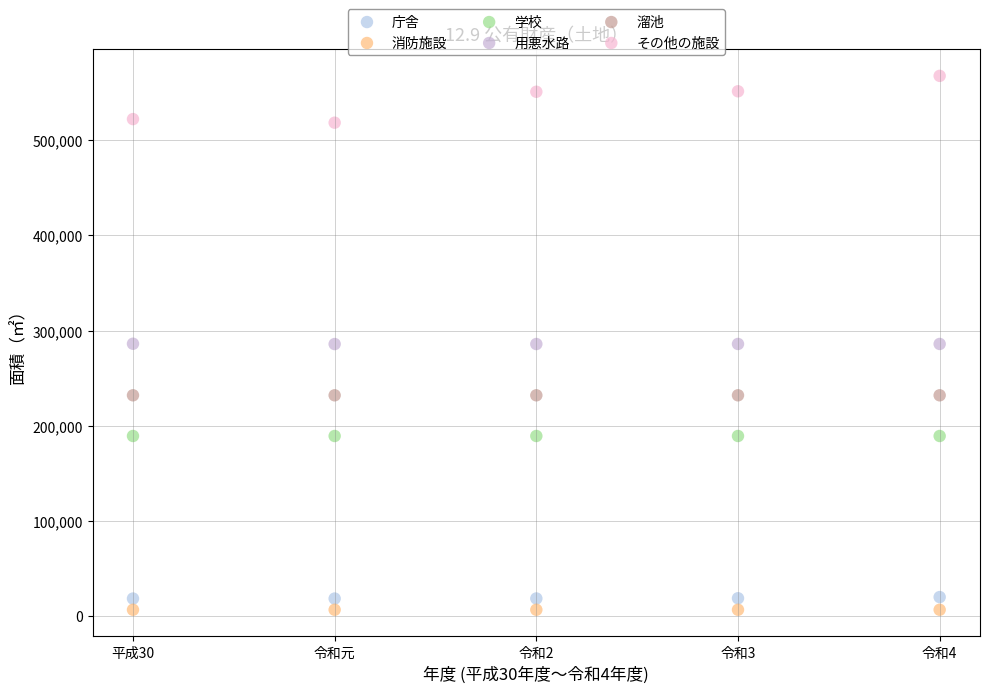

Which series contains the highest Y value?

その他の施設